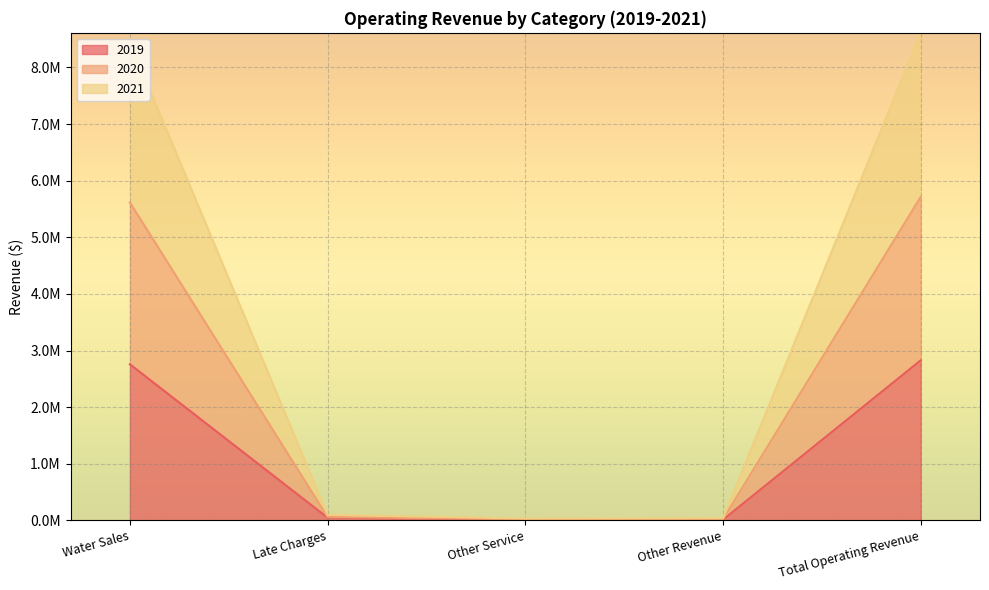

Rank the series at Other Revenue from lowest to highest value.

2019, 2020, 2021